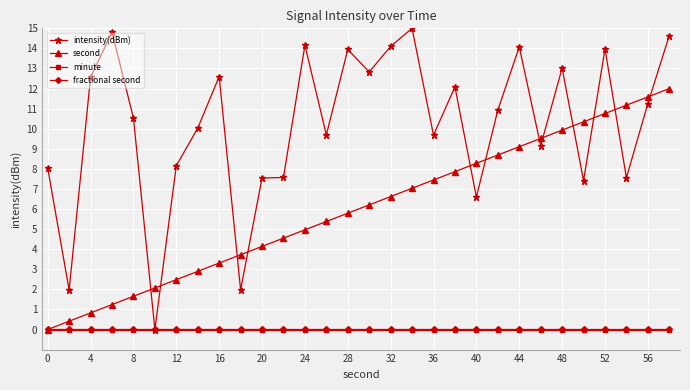

True or false: intensity(dBm) has more than 0 interior local peaks.

True